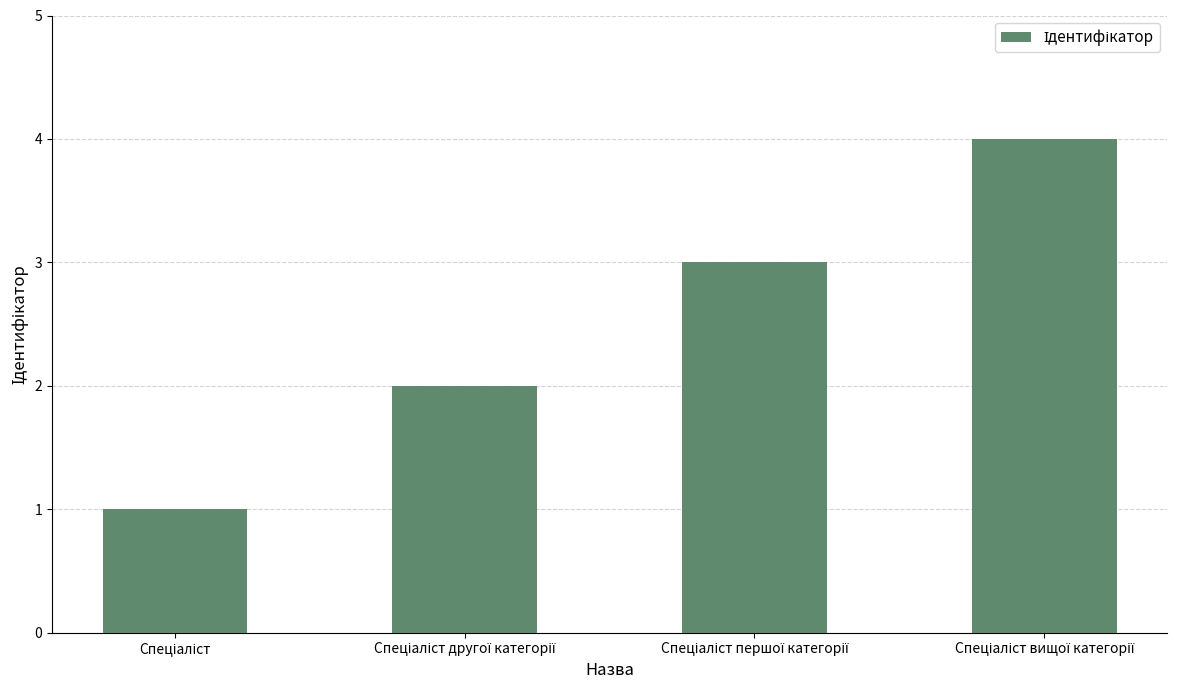

What is the sum of all values?

10